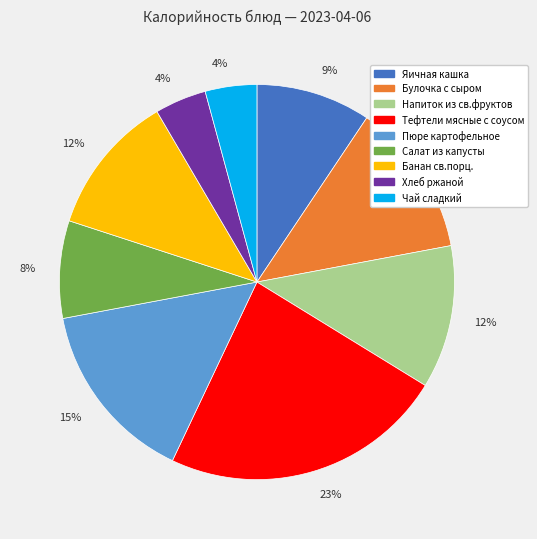

Is there a majority slice in this chart?

No